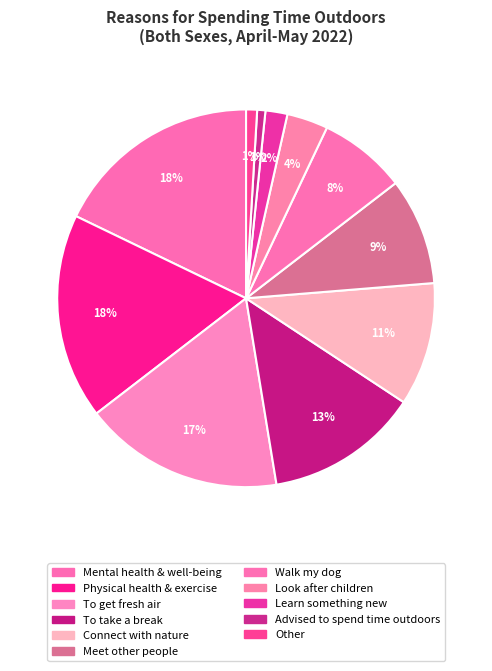

To the nearest percent, what is the difference between the Advised to spend time outdoors and Mental health & well-being slice percentages?

17%